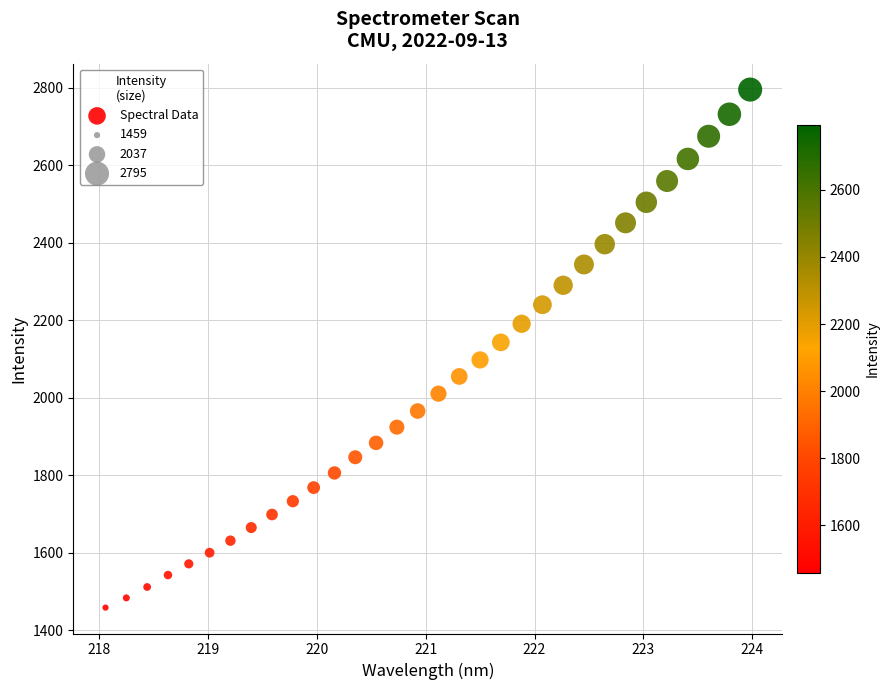

What is the range of Y values (max minus min)?

1336.0